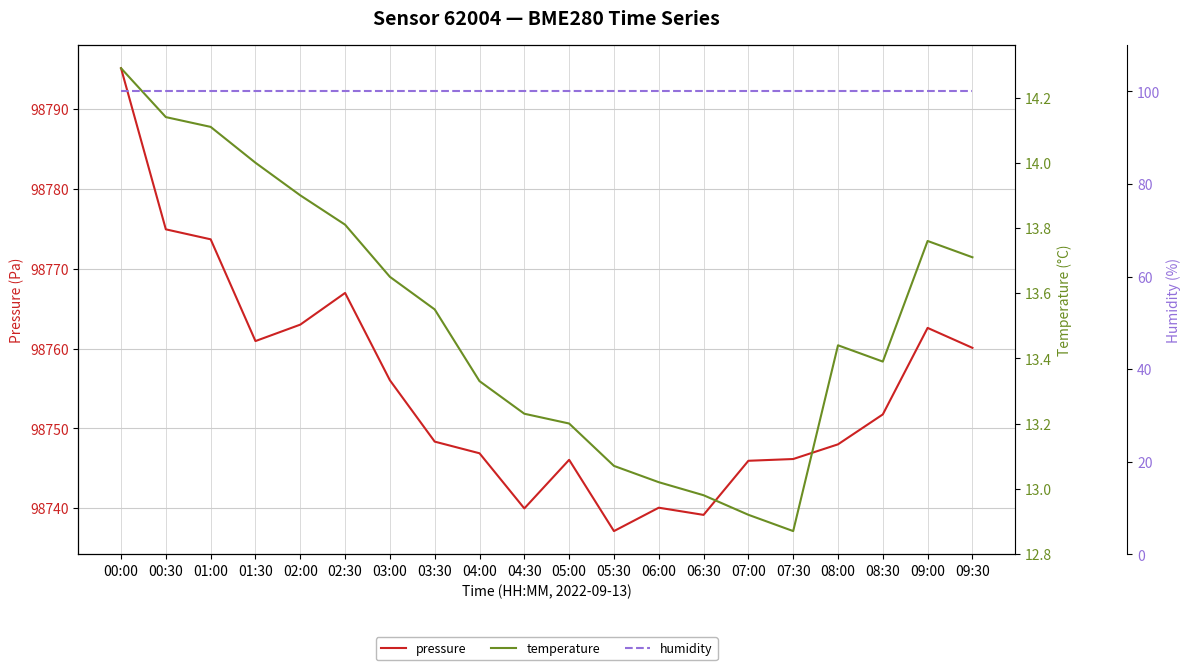

What is the label of the 4th point from the left?

01:30